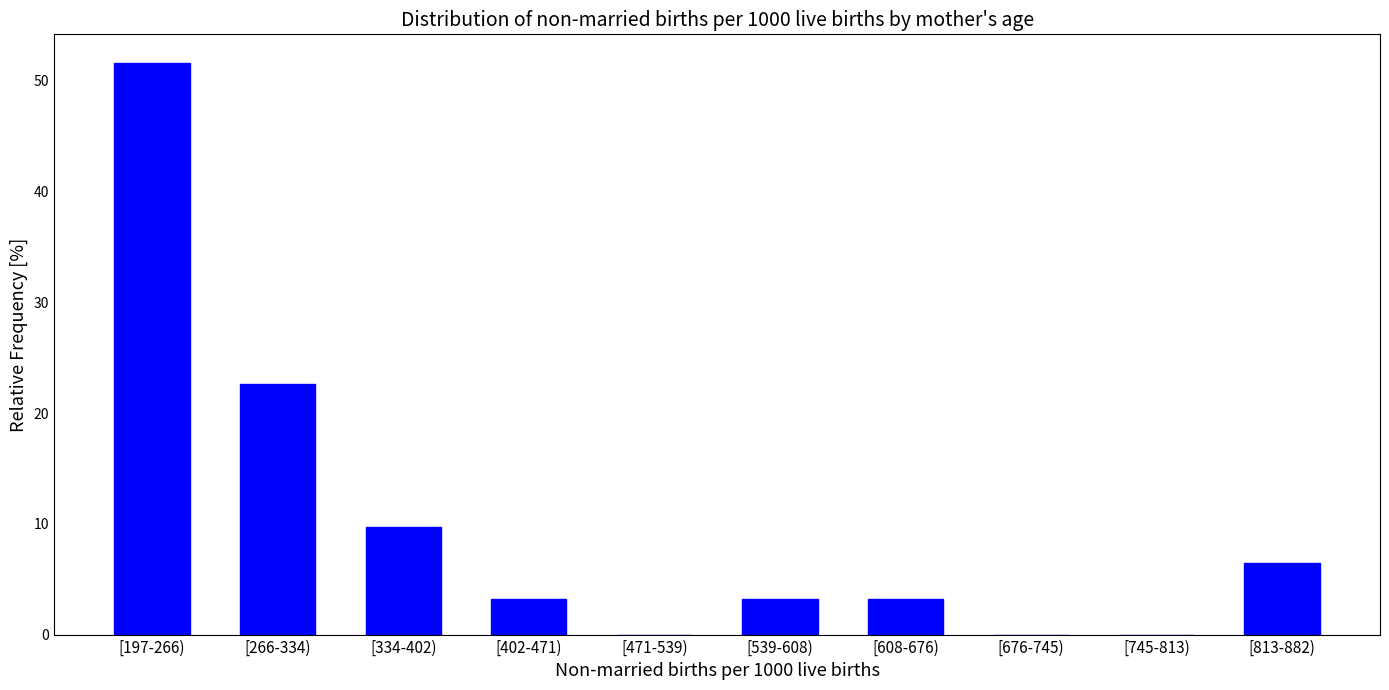

Reading left to right, transcribe all the data shown in this chart.

[197-266)=51.6	[266-334)=22.6	[334-402)=9.7	[402-471)=3.2	[471-539)=0.0	[539-608)=3.2	[608-676)=3.2	[676-745)=0.0	[745-813)=0.0	[813-882)=6.5